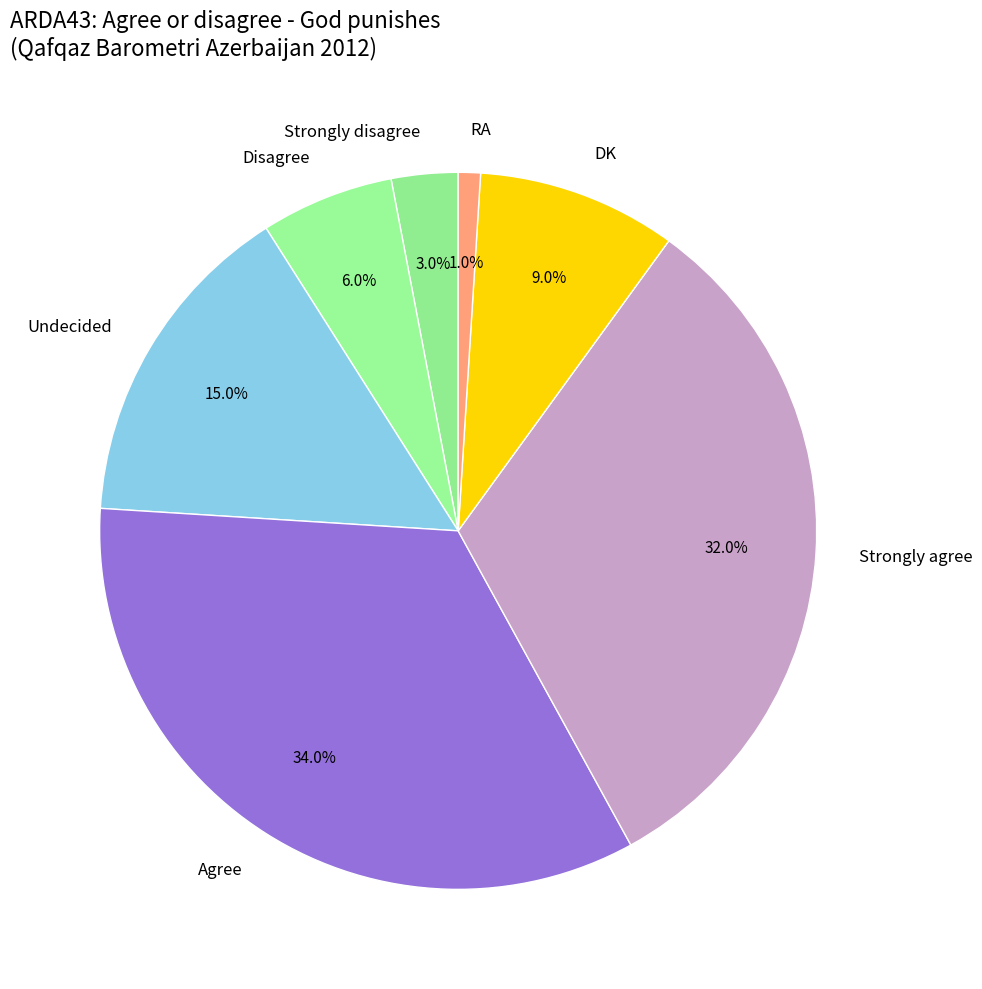

Count the number of slices in the pie.

7